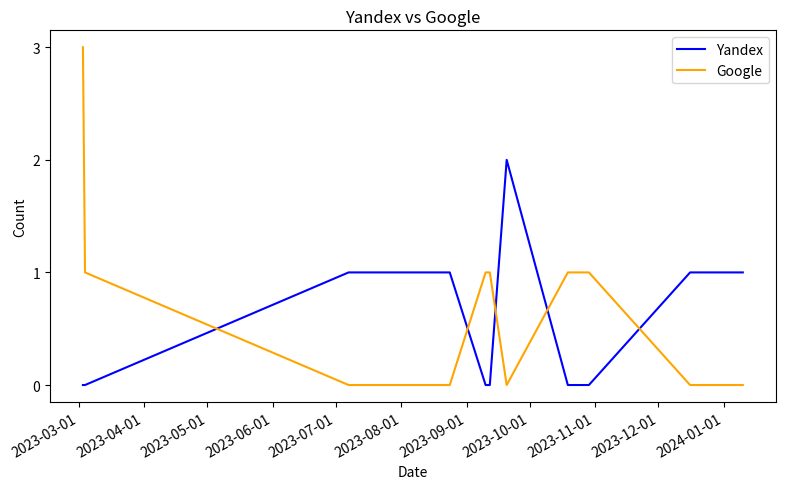

Which series has the widest spread of values?

Google